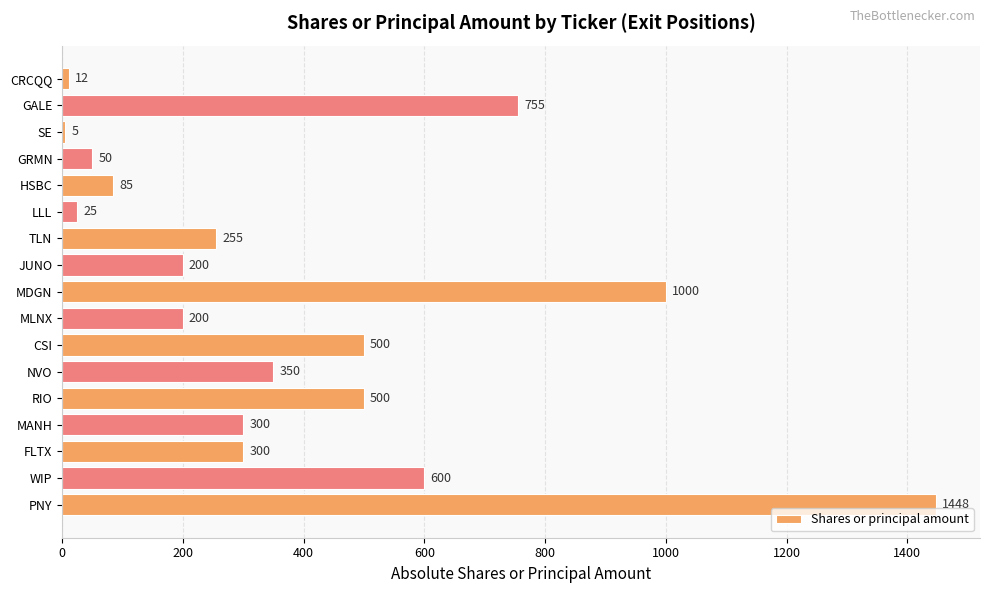

Count the number of data series in this chart.

1